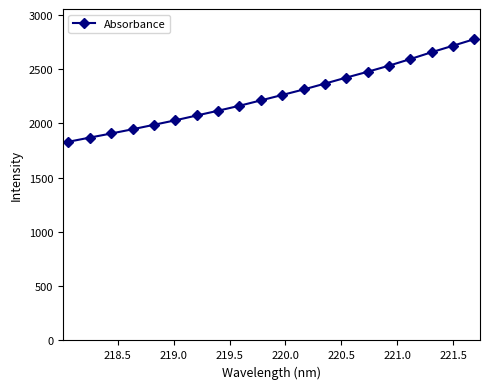

What is the value of the 11th point from the left?

2261.1